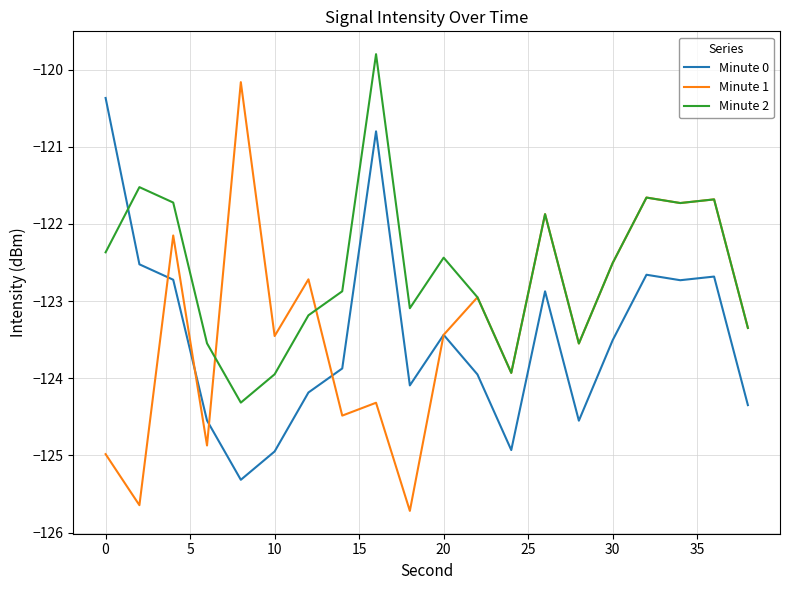

How many intersections are there between Minute 0 and Minute 2?

1